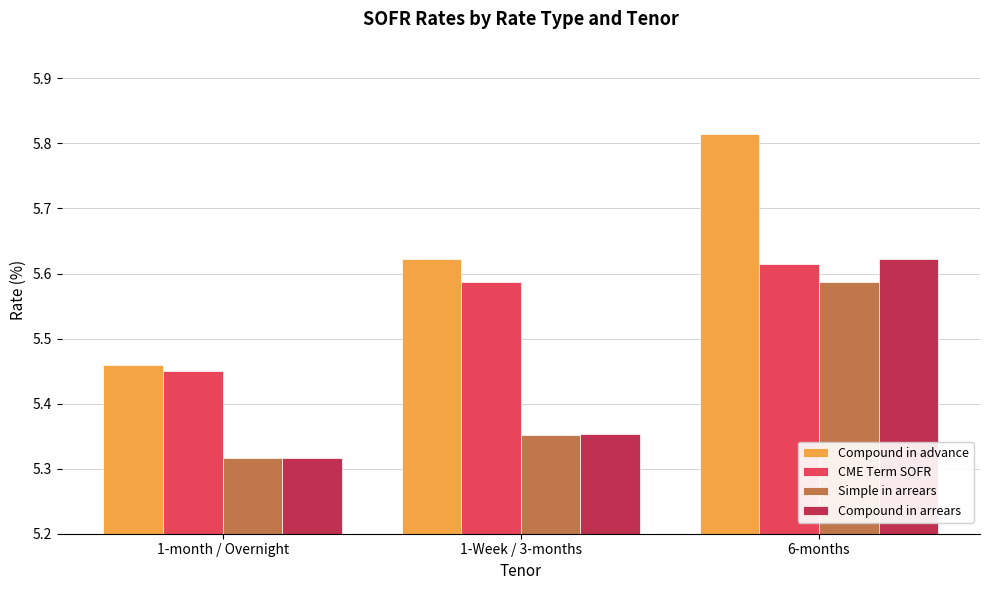

Are the bars grouped side by side (vs. stacked)?

Yes